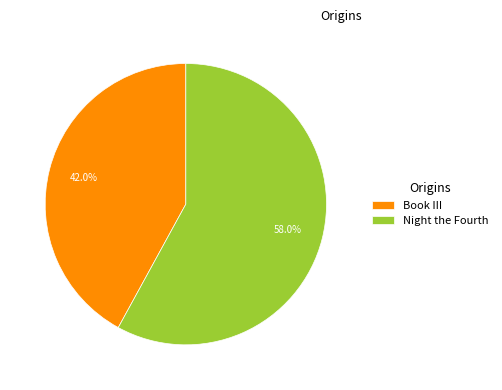

Rank the categories by value from highest to lowest.

Night the Fourth, Book III